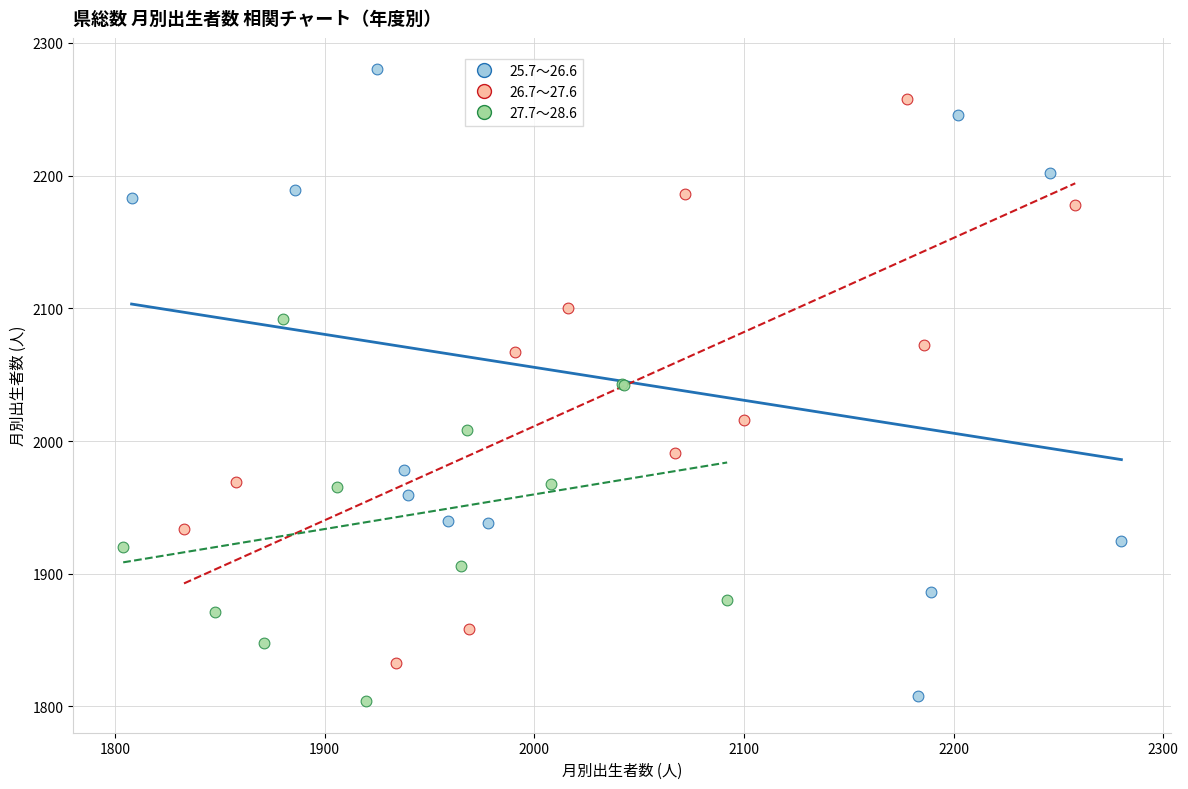

Which series has the widest spread of Y values?

25.7～26.6